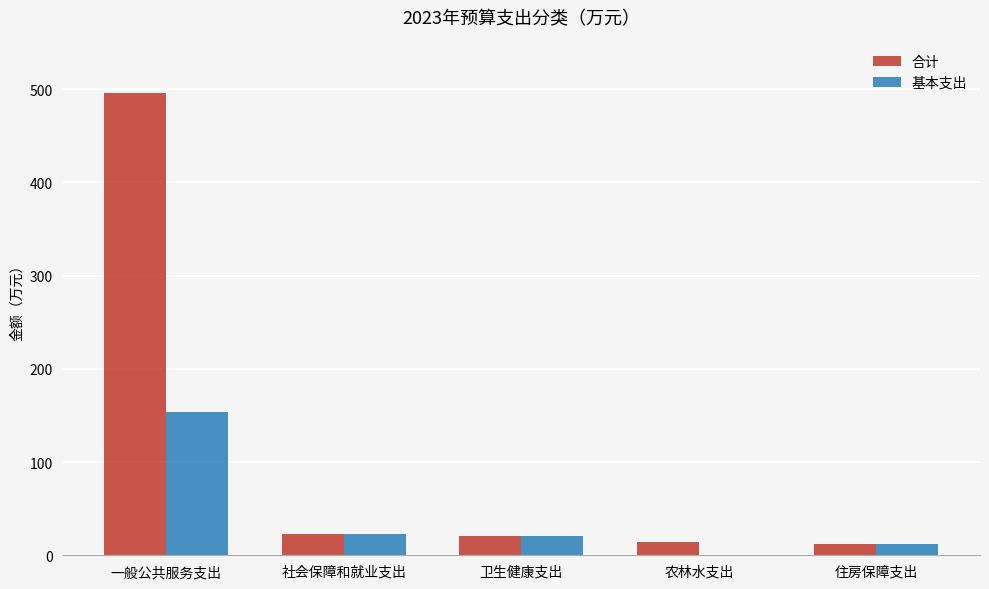

What is the sum of all 合计 values?

565.9